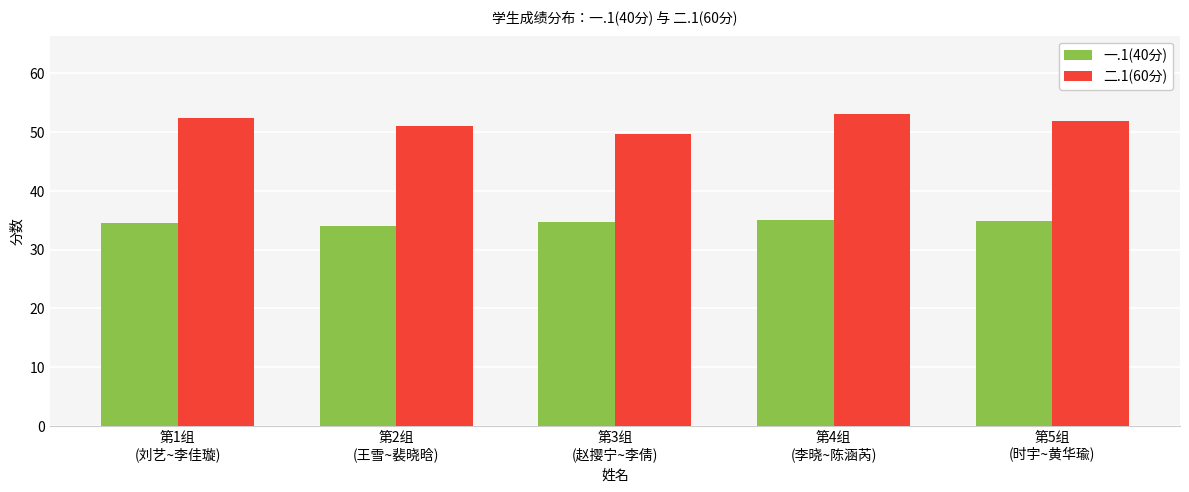

The value of 二.1(60分) at 第2组
(王雪~裴晓晗) is 18.0. True or false?

False